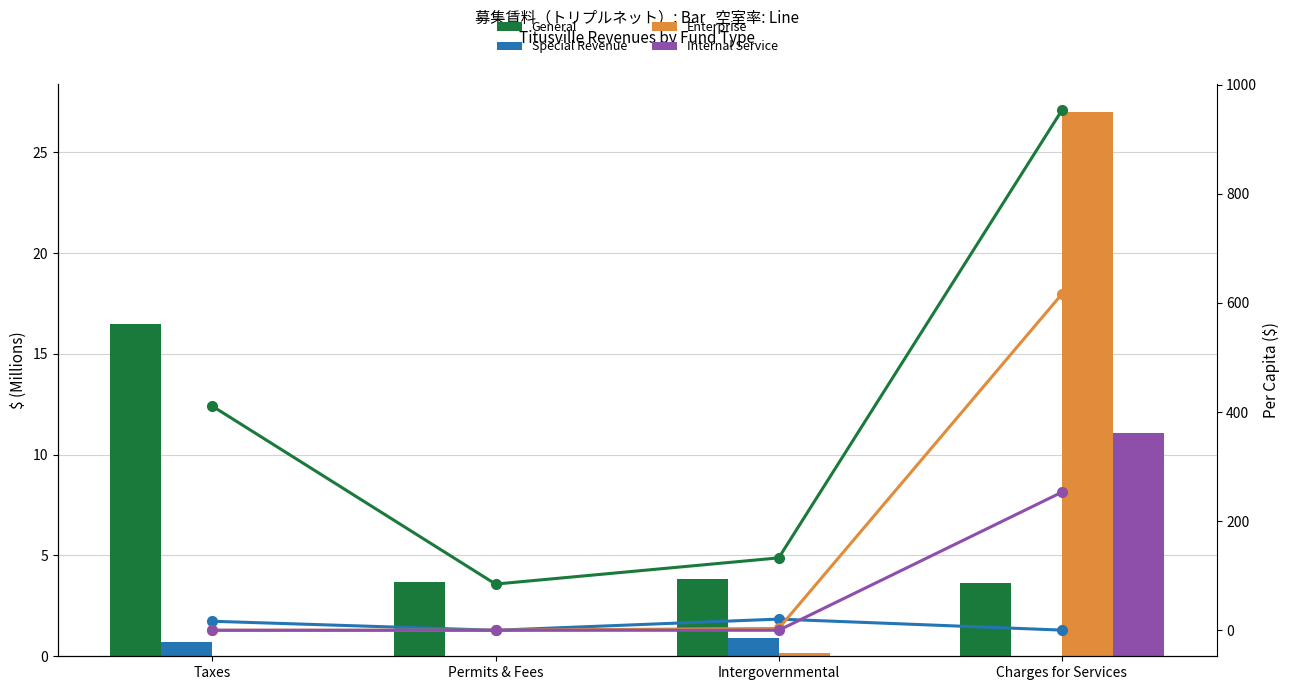

Rank the series at Charges for Services from lowest to highest value.

Special Revenue, Internal Service, Enterprise, General